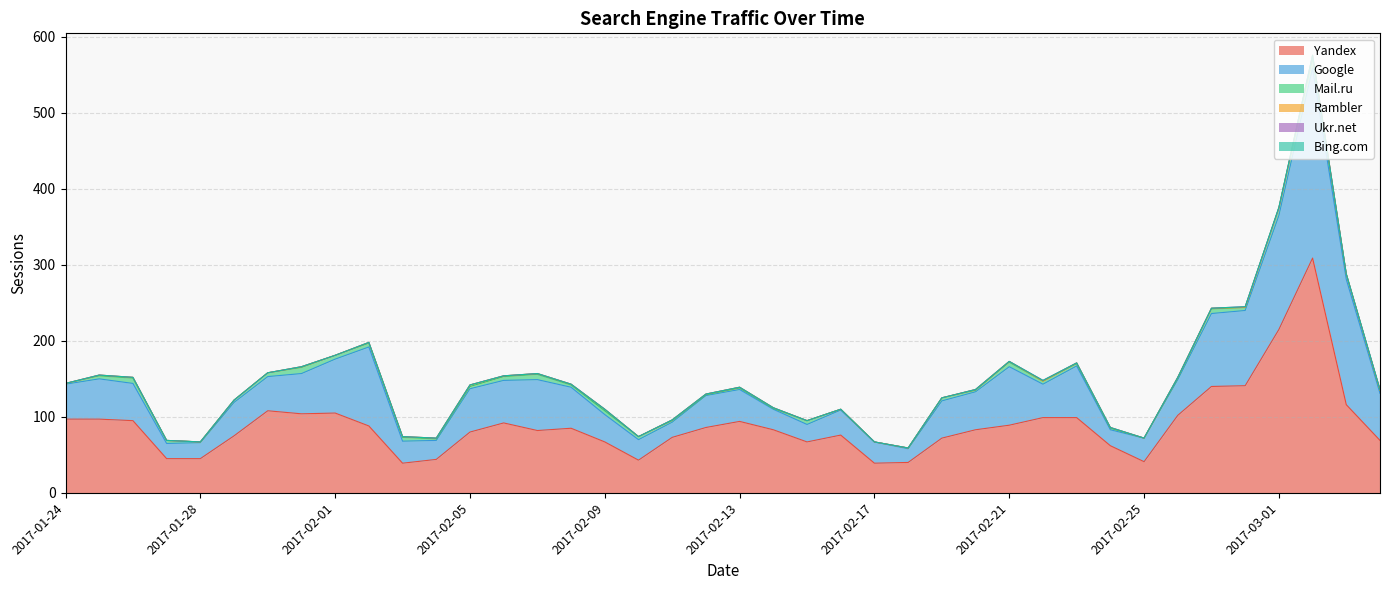

What is the sum of all Mail.ru values?

157